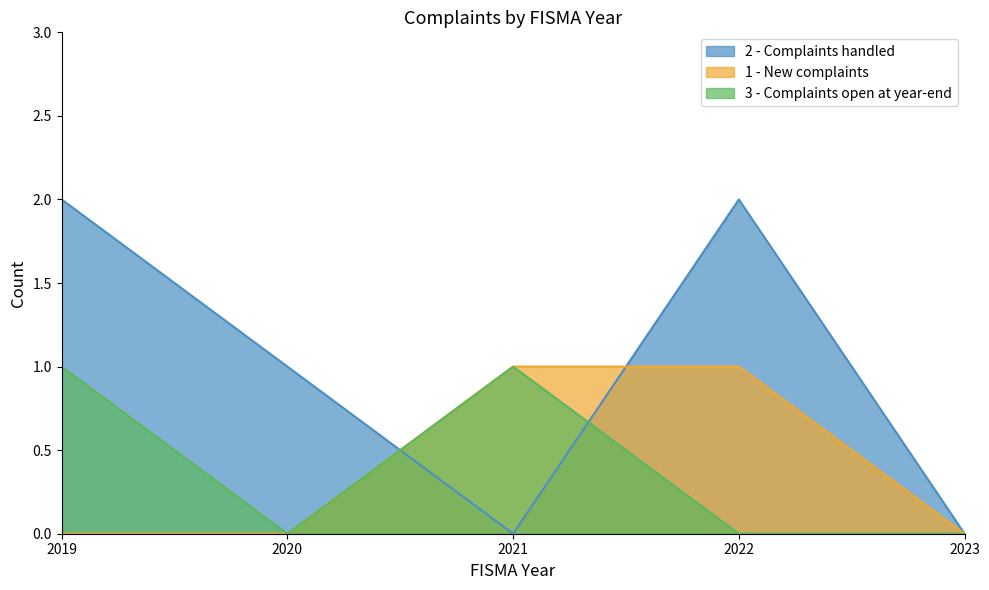

Is the value of 1 - New complaints at 2021 greater than the value of 3 - Complaints open at year-end at 2022?

Yes